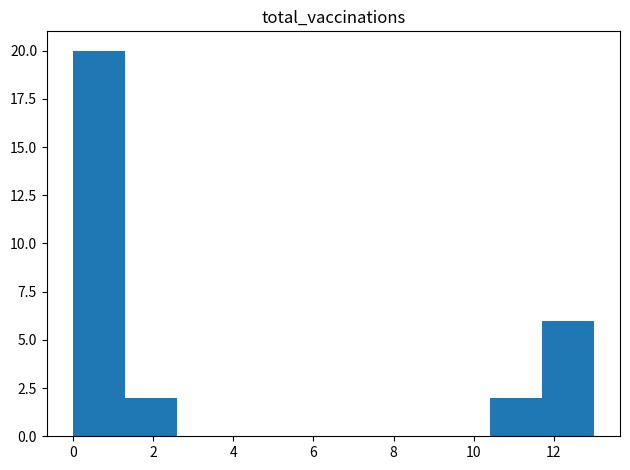

Reading left to right, list every bar in this chart as the range it spans on the x-axis followed by its height. Neither the bar edges nor the heights are printed on the chart, so give them approximately, as read against the axes.

0.0 to 1.3: 20
1.3 to 2.6: 2
2.6 to 3.9: 0
3.9 to 5.2: 0
5.2 to 6.5: 0
6.5 to 7.8: 0
7.8 to 9.1: 0
9.1 to 10.4: 0
10.4 to 11.7: 2
11.7 to 13.0: 6